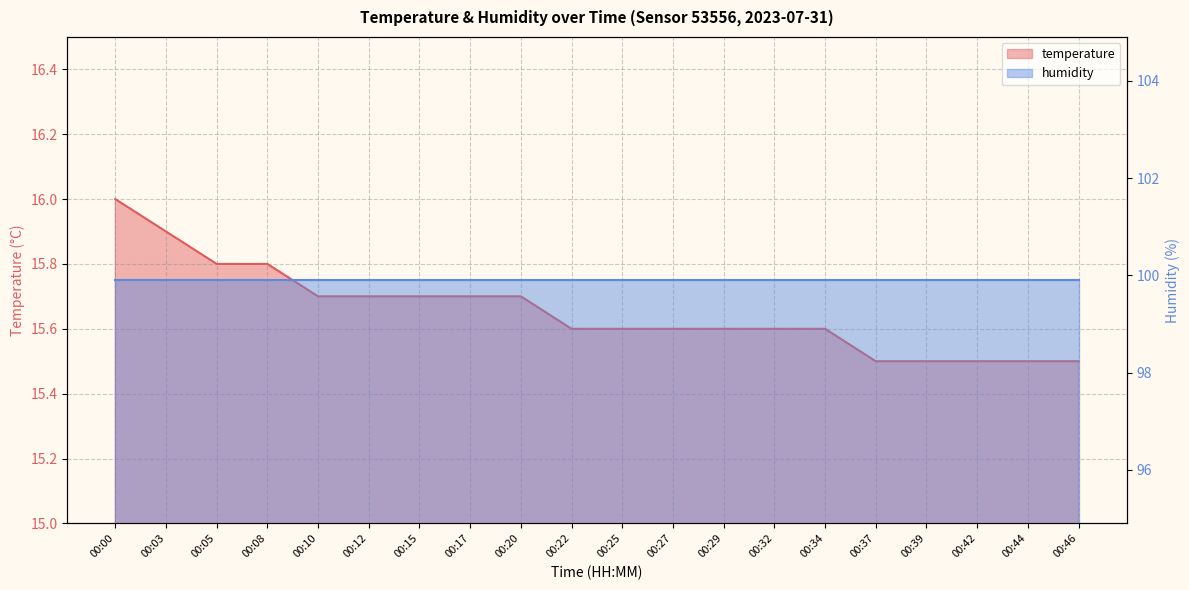

Between 00:10 and 00:37, which is larger?

00:10